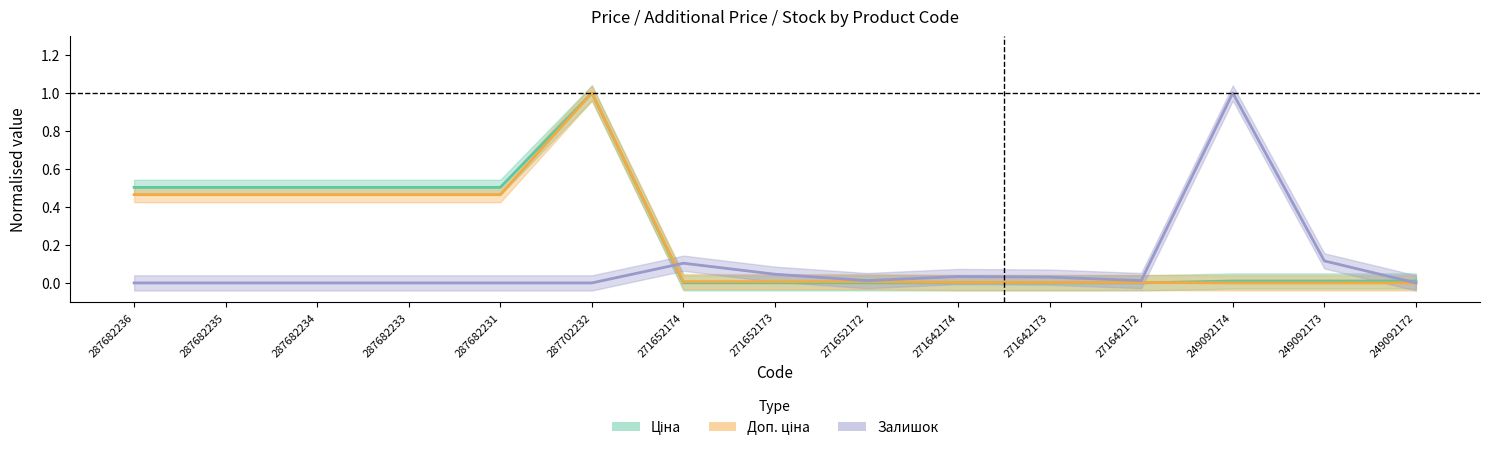

Which series changed the most between 287682235 and 271652172?

Ціна